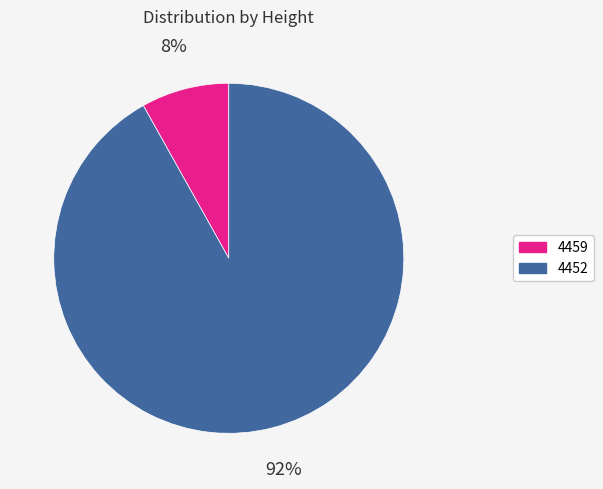

Which slice is the smallest?

4459